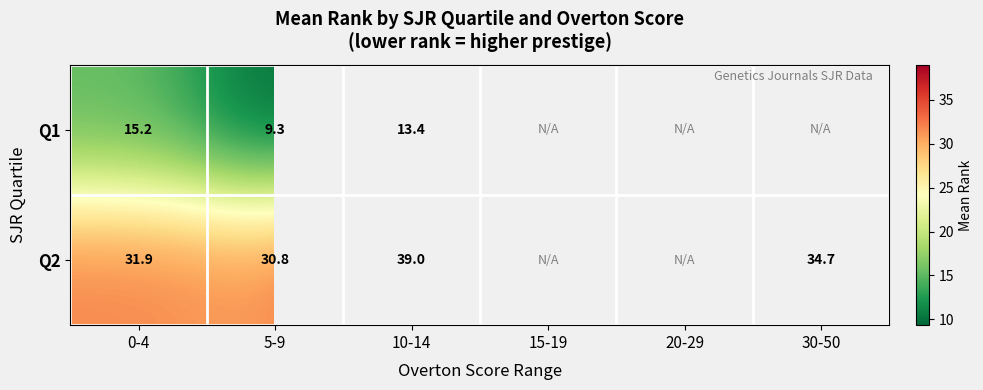

How many positive values does the Q2 series have?

4